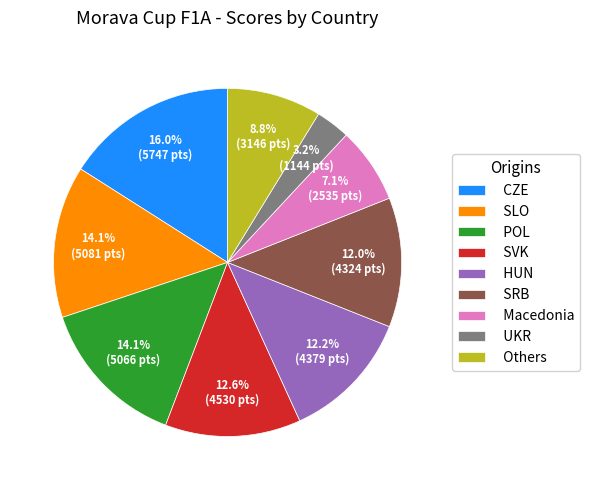

Which slice is the largest?

CZE